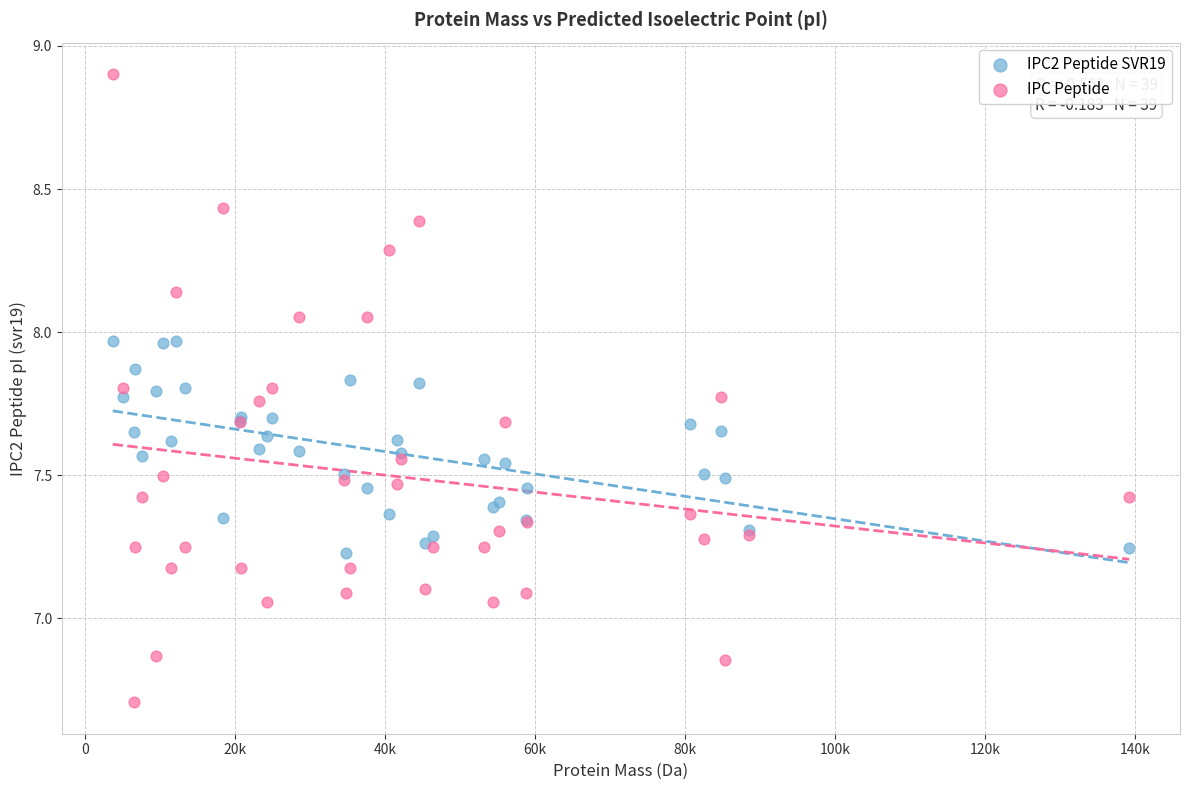

Which series contains the lowest Y value?

IPC Peptide